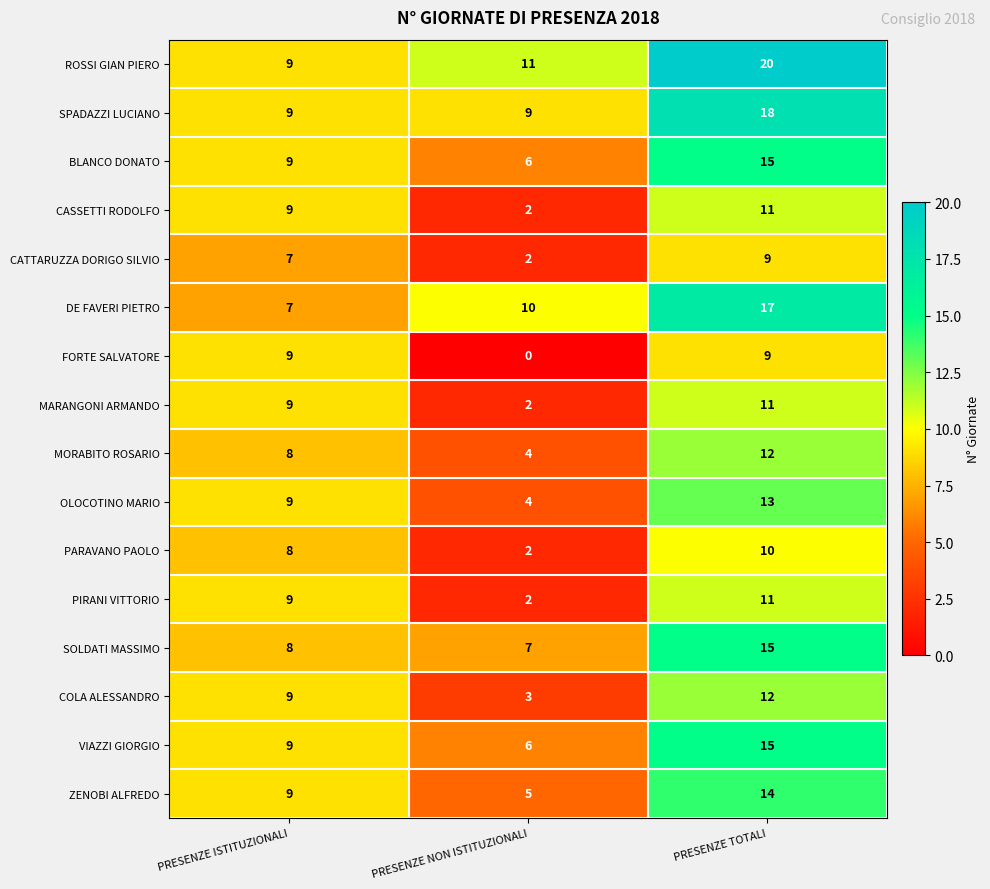

At which label is BLANCO DONATO closest to 10?

PRESENZE ISTITUZIONALI